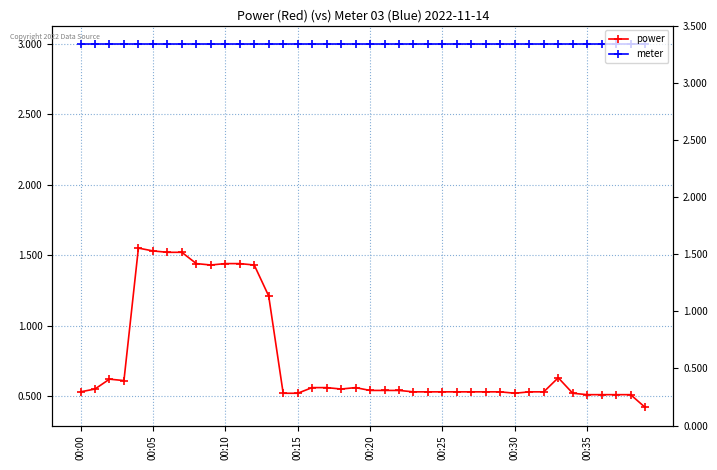

True or false: meter has a value of 3.0 at 34.

True